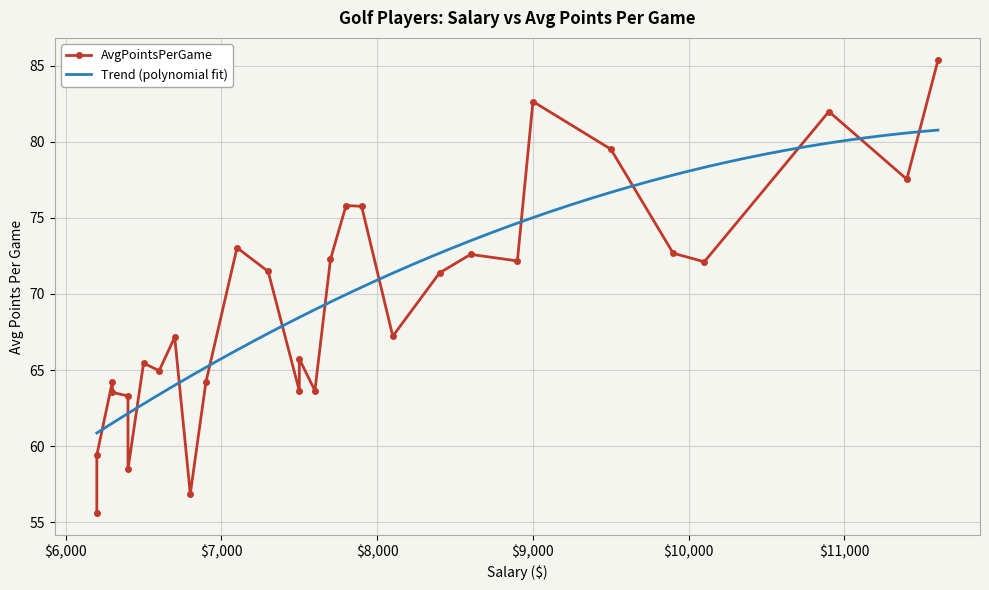

What is the highest value of the Trend (polynomial fit) series?

80.8